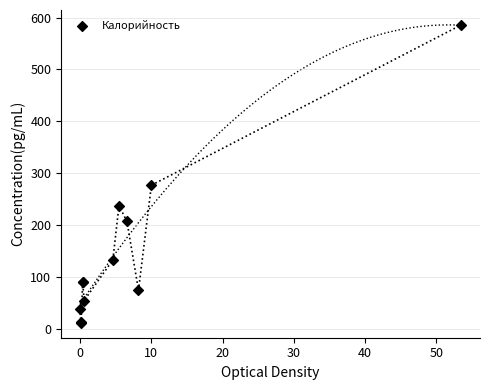

What Y value in the scatter plot is closest to 298?

277.0